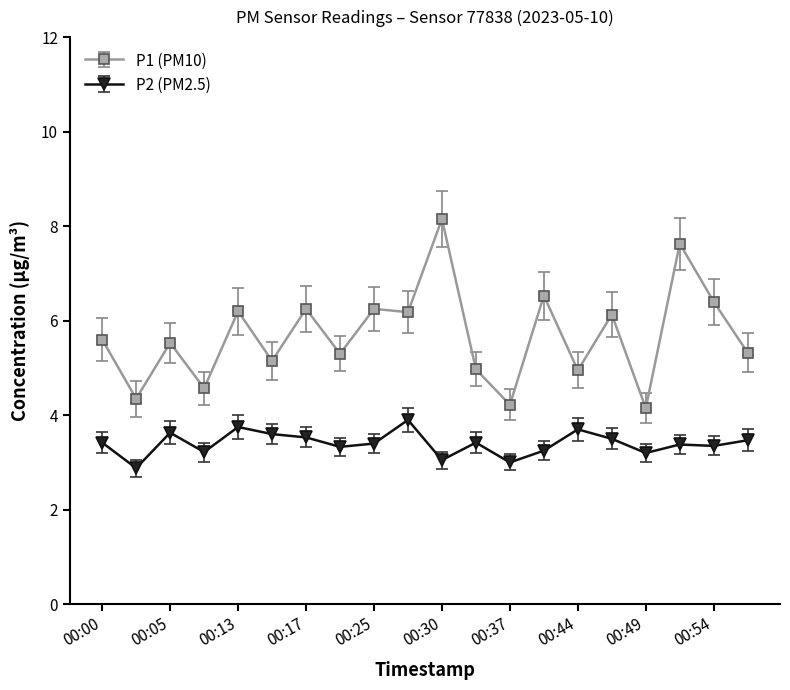

What are all the series names shown in the legend?

P1 (PM10), P2 (PM2.5)